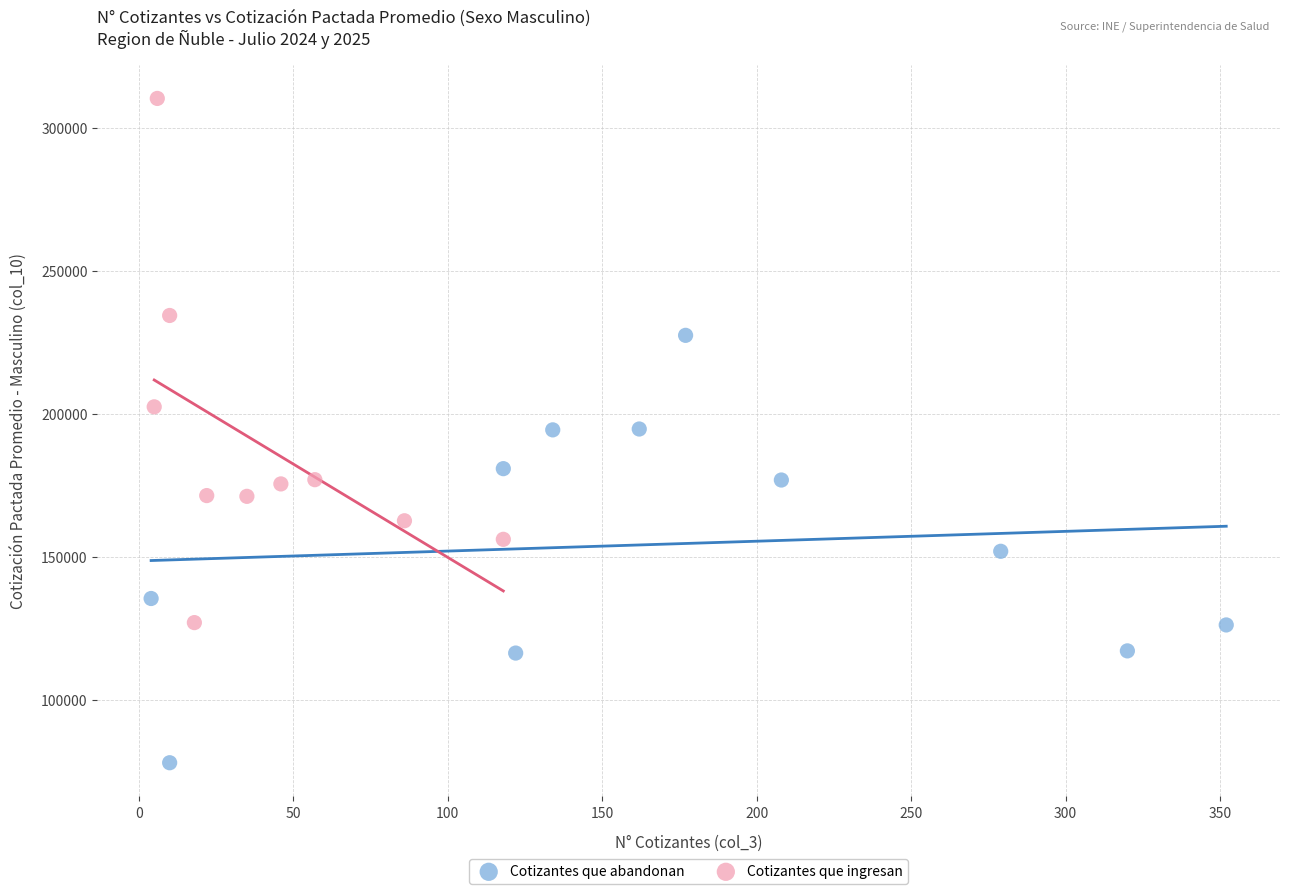

Which series has the widest spread of Y values?

Cotizantes que ingresan